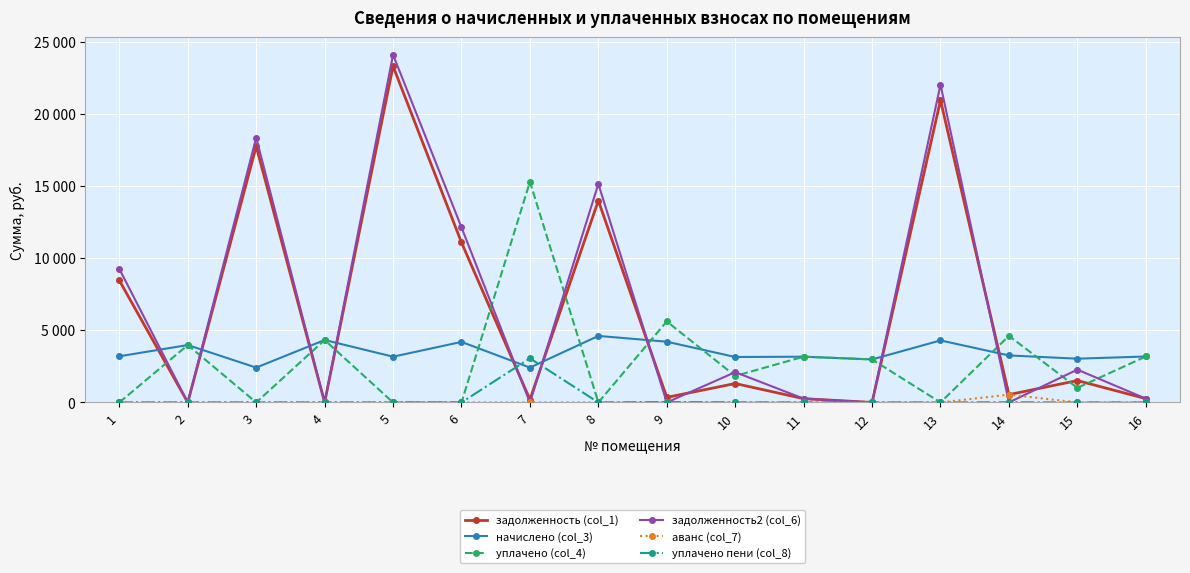

What are all the series names shown in the legend?

задолженность (col_1), начислено (col_3), уплачено (col_4), задолженность2 (col_6), аванс (col_7), уплачено пени (col_8)